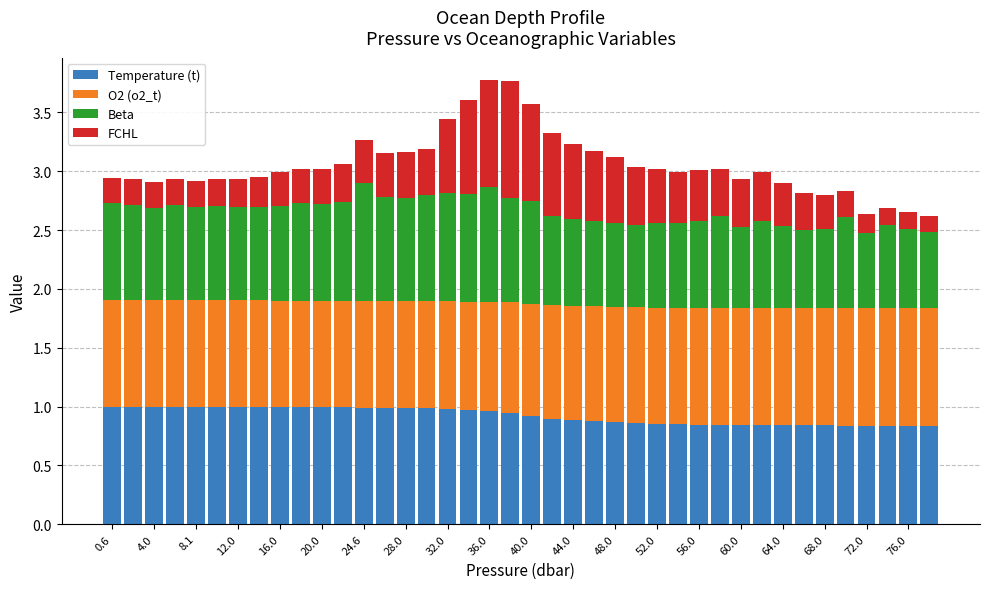

What is the difference between the second highest and minimum values in the Temperature (t) series?

0.2